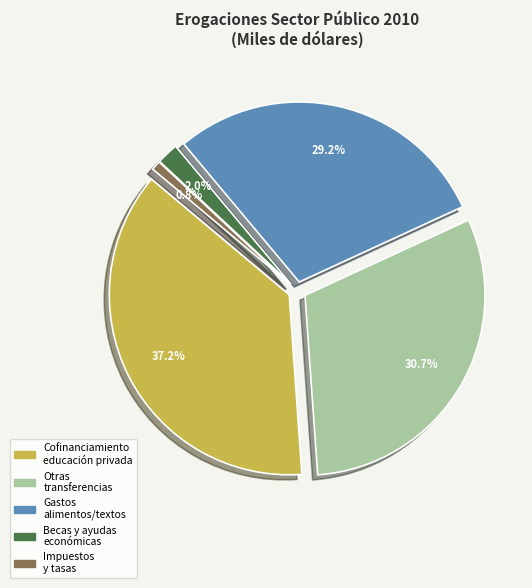

How many segments does this pie chart have?

5